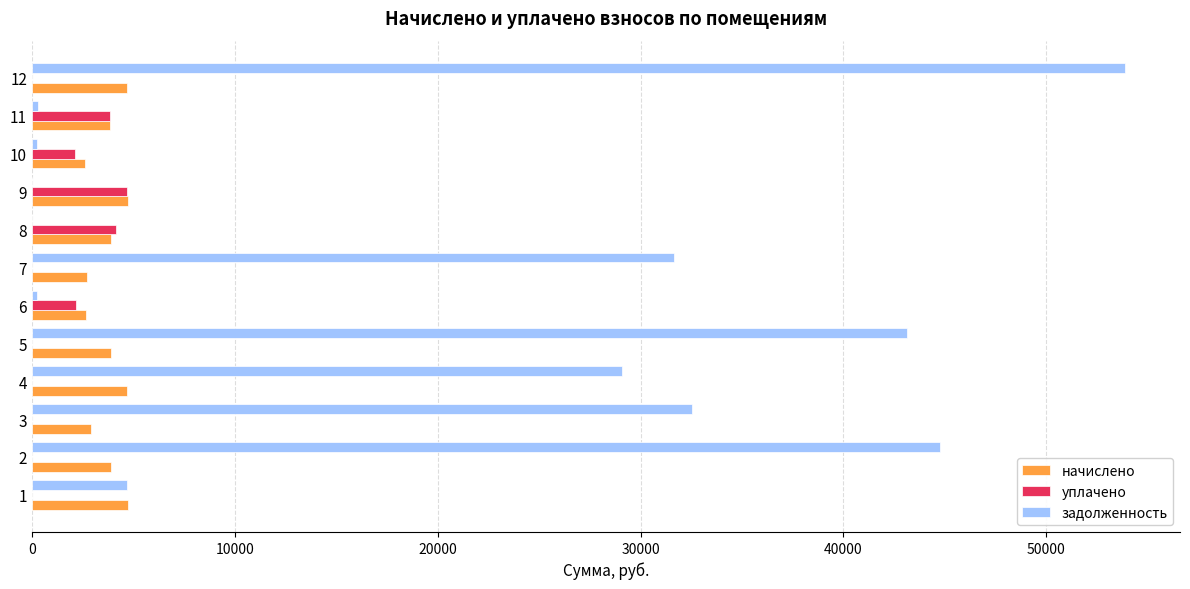

Which series has the largest total across all categories?

задолженность